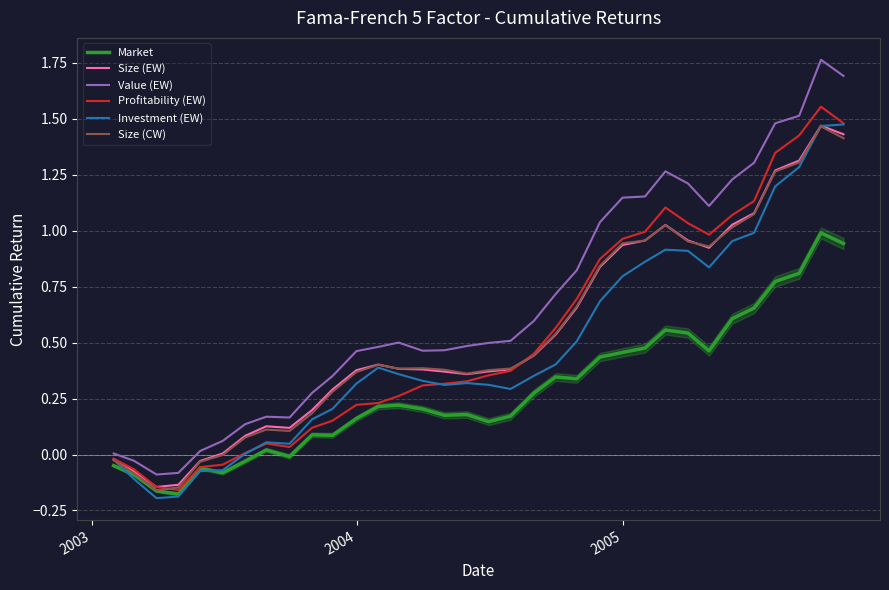

At how many categories does at least one series exceed 0?

31